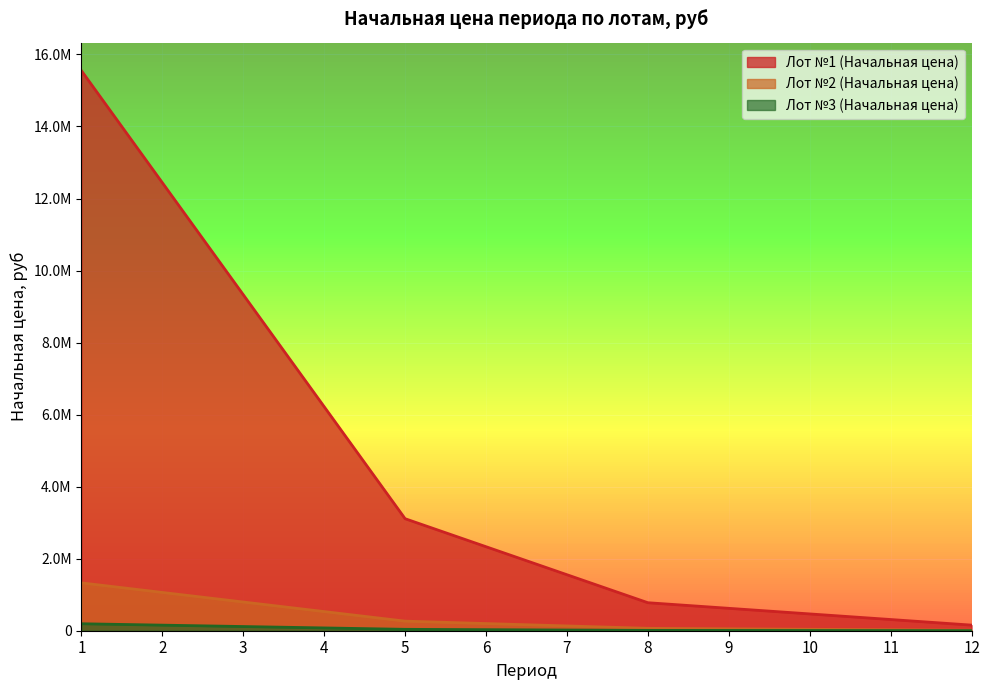

At how many categories does at least one series exceed 2727499?

5